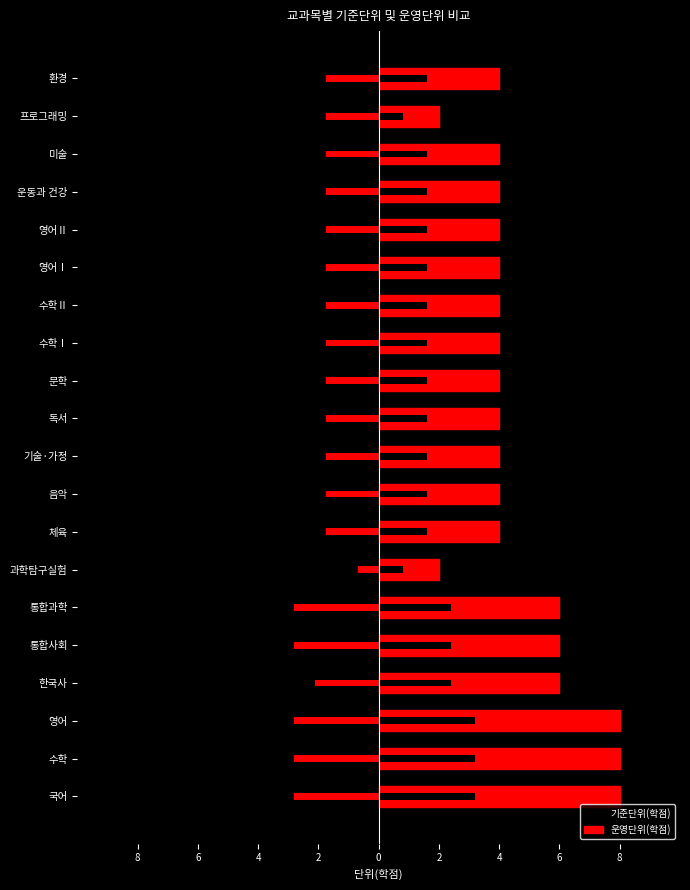

Which series has the widest spread of values?

기준단위(학점)